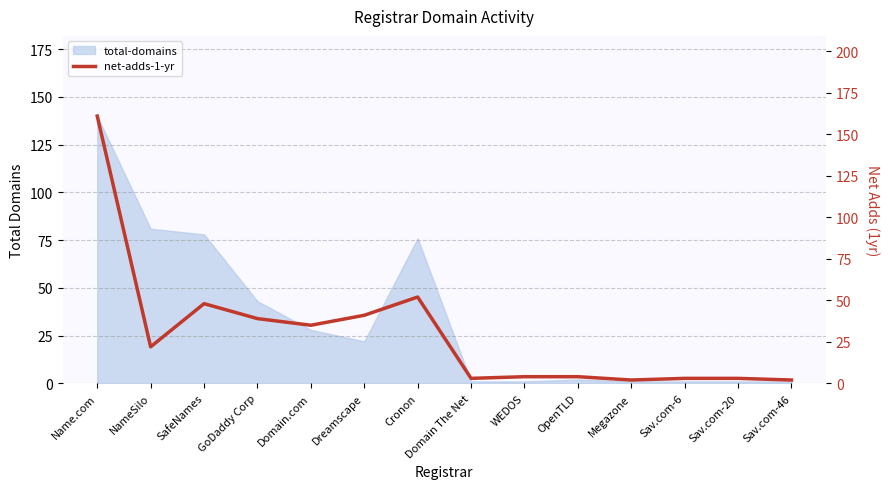

Where is the first local minimum?

NameSilo